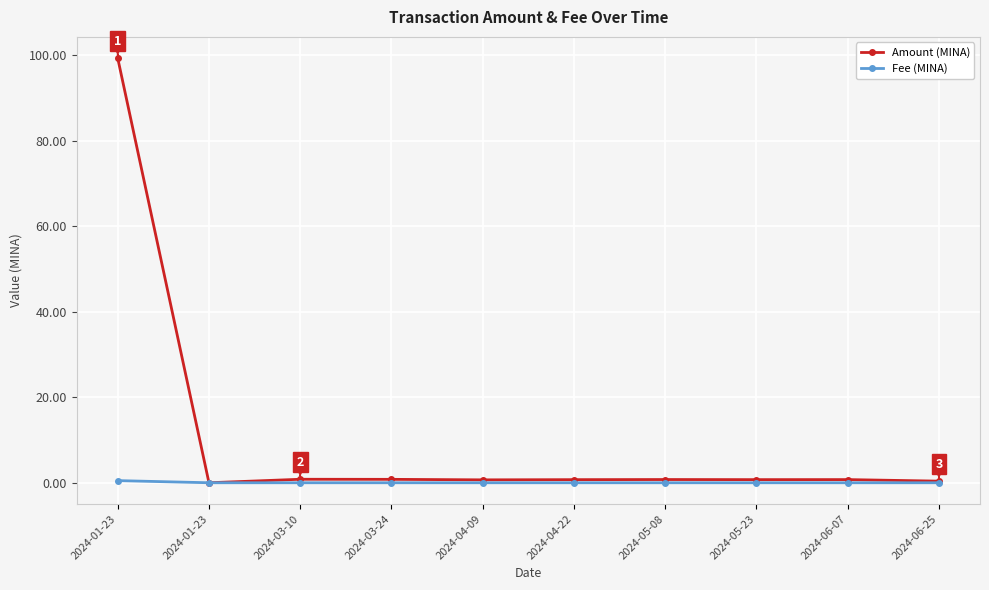

Reading left to right, list all the values displayed in this chart.

Amount (MINA): 2024-01-23=99.3	2024-01-23=0.0	2024-03-10=0.8	2024-03-24=0.8	2024-04-09=0.7	2024-04-22=0.7	2024-05-08=0.8	2024-05-23=0.7	2024-06-07=0.7	2024-06-25=0.4
Fee (MINA): 2024-01-23=0.5	2024-01-23=0.0	2024-03-10=0.0	2024-03-24=0.0	2024-04-09=0.0	2024-04-22=0.0	2024-05-08=0.0	2024-05-23=0.0	2024-06-07=0.0	2024-06-25=0.0